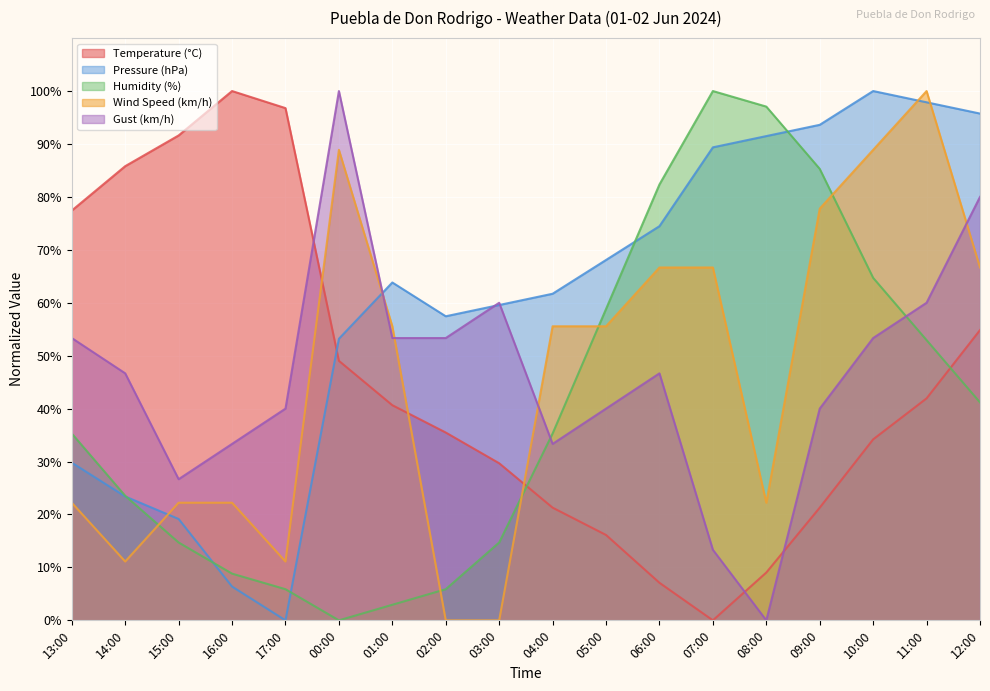

At which label does Wind Speed (km/h) first exceed 55?

00:00